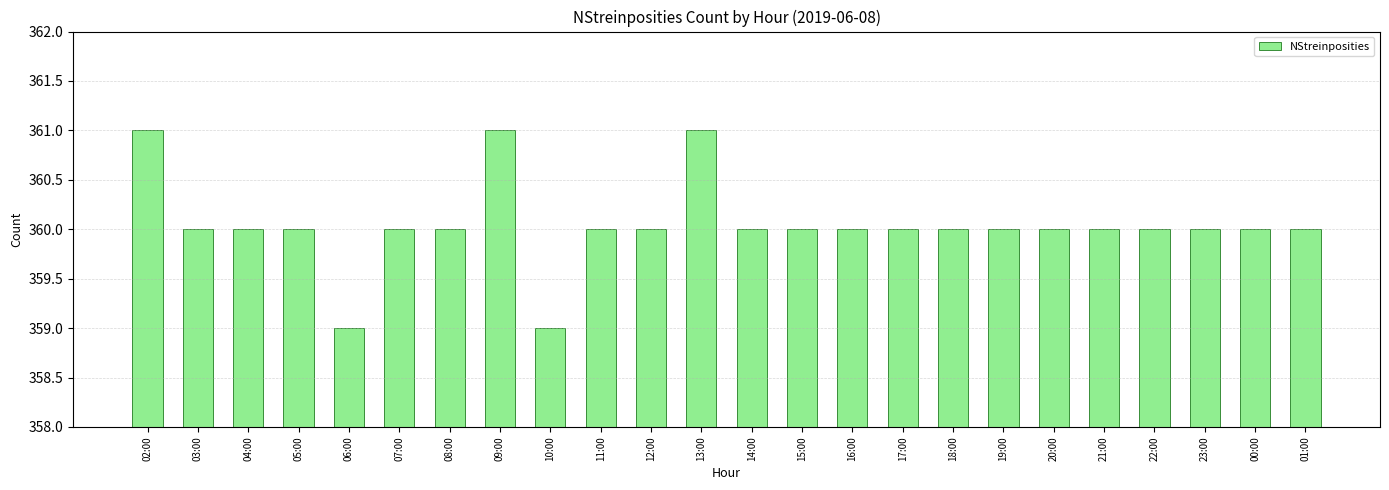

Read the value at 04:00.

360